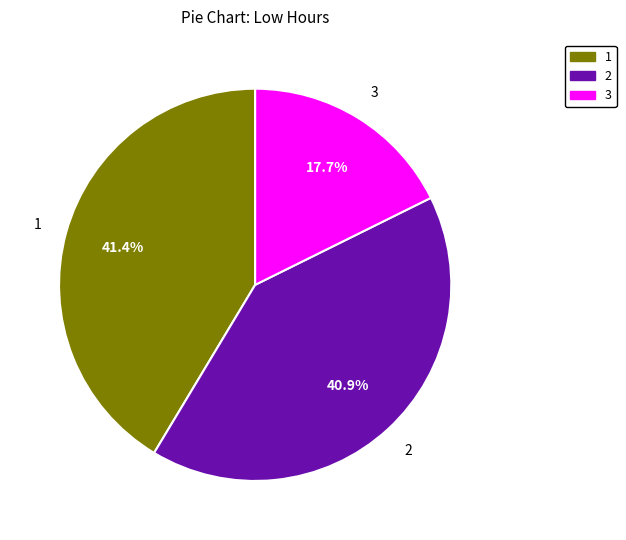

Is there a majority slice in this chart?

No